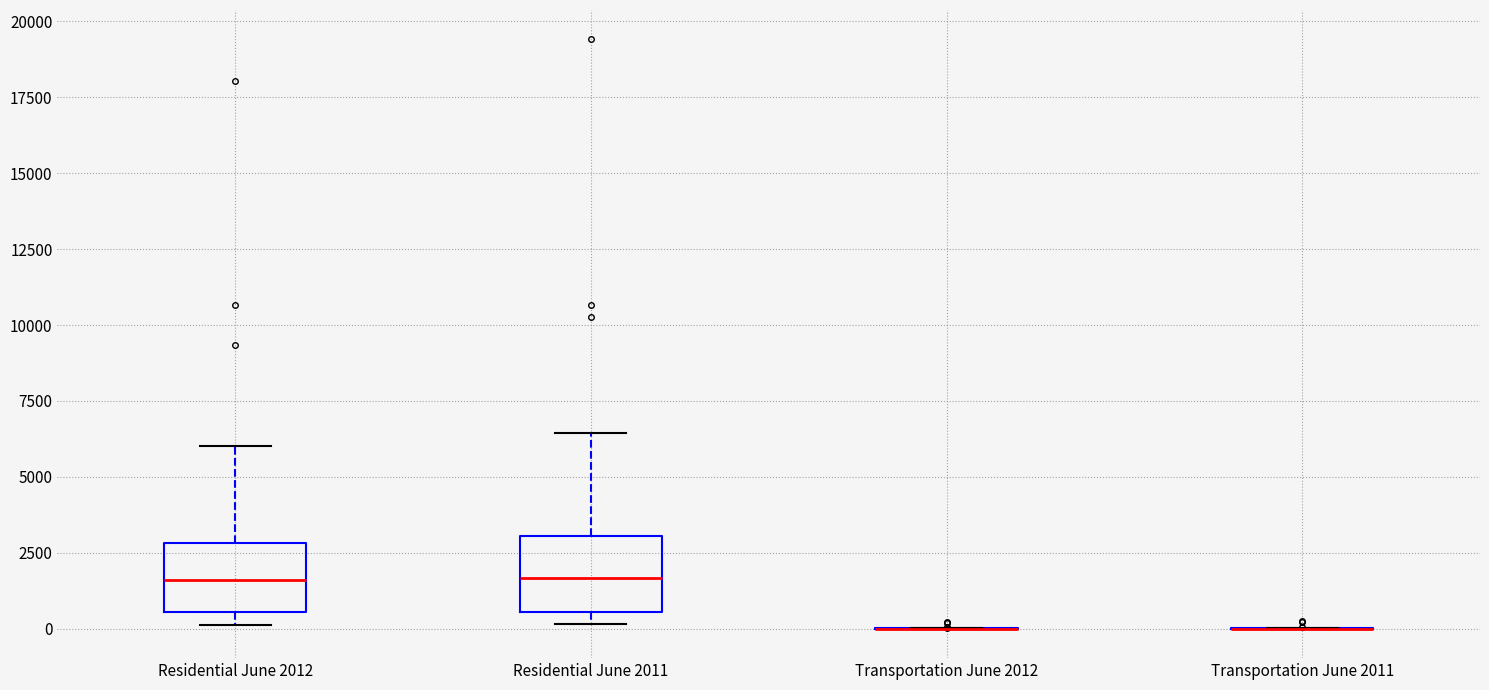

Reading left to right, read every box against the y-axis: the position of its median line, the range the box covers, and the ends of its whiskers. The values are not printed on the chart, so give them approximately, as read against the axis.

Residential June 2012: median 1500, box 500 to 3000, whiskers 0 to 6000
Residential June 2011: median 1500, box 500 to 3000, whiskers 0 to 6500
Transportation June 2012: box collapsed to a line at 0, whiskers 0 to 0
Transportation June 2011: box collapsed to a line at 0, whiskers 0 to 0